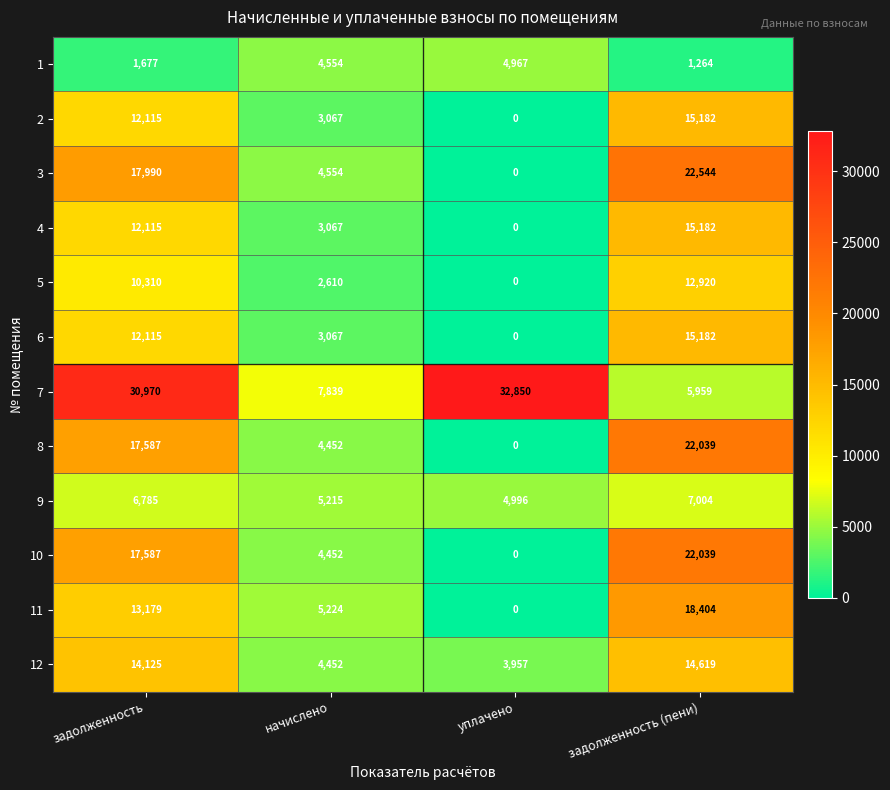

Rank the categories by 9 value from highest to lowest.

задолженность (пени), задолженность, начислено, уплачено